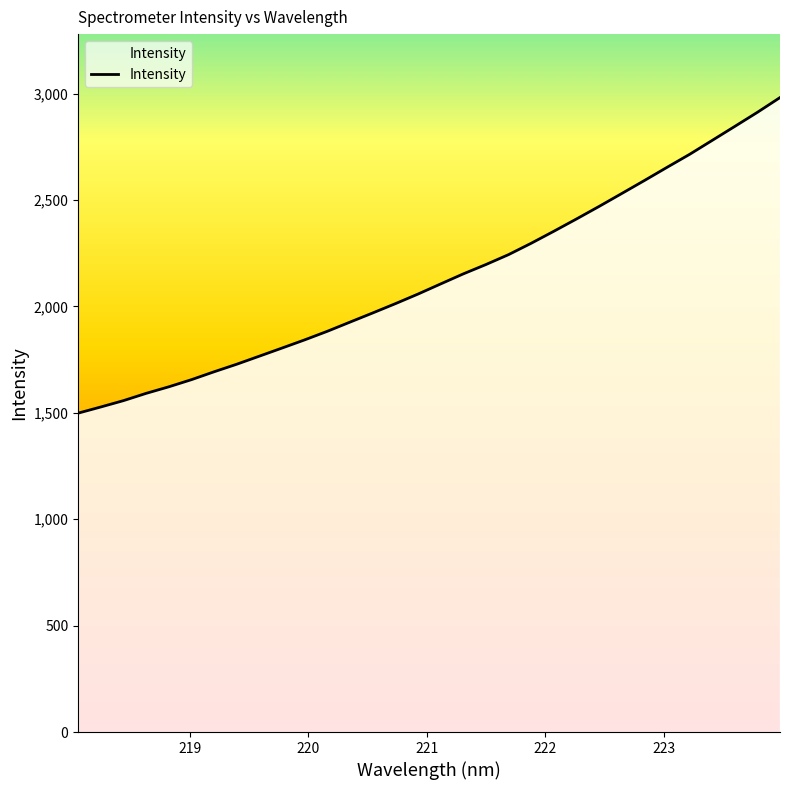

What is the minimum value shown in the chart?

1498.5